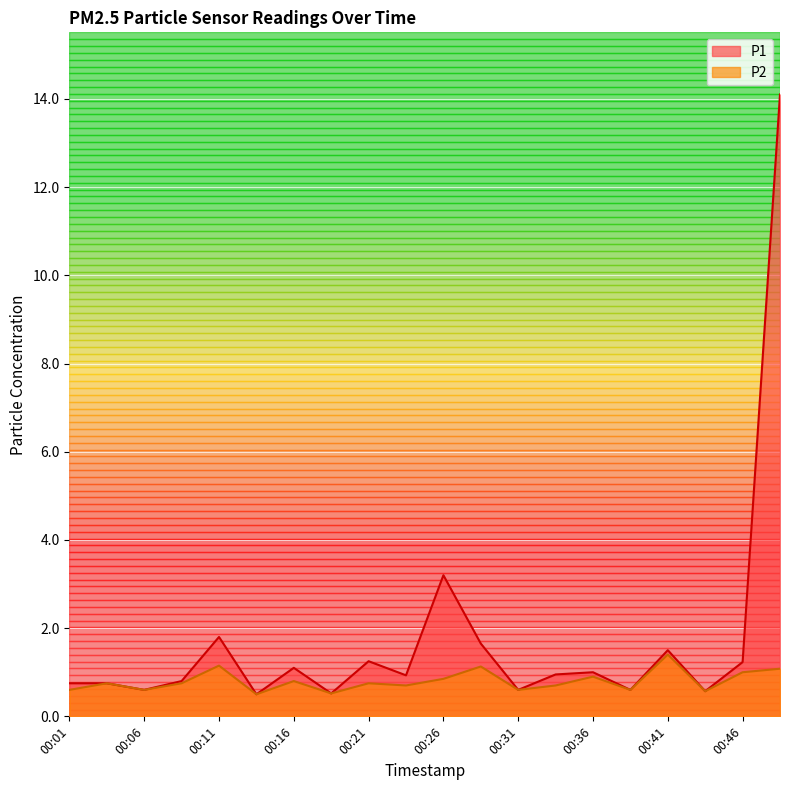

Which category has the highest value across all series?

00:48